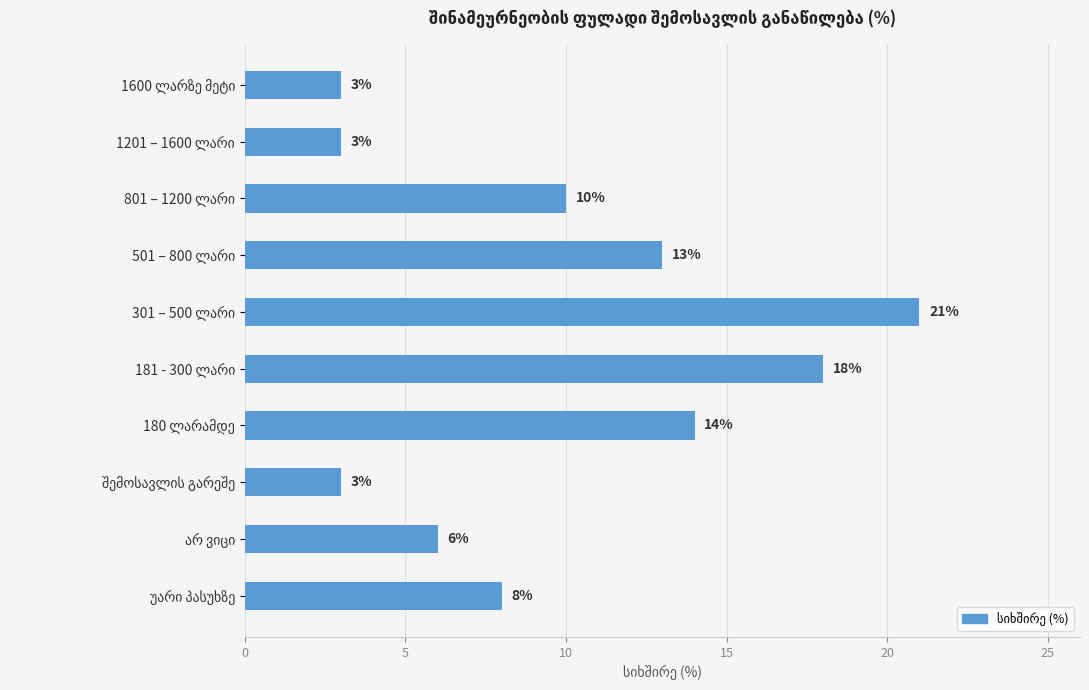

What is the sum of all values?

99